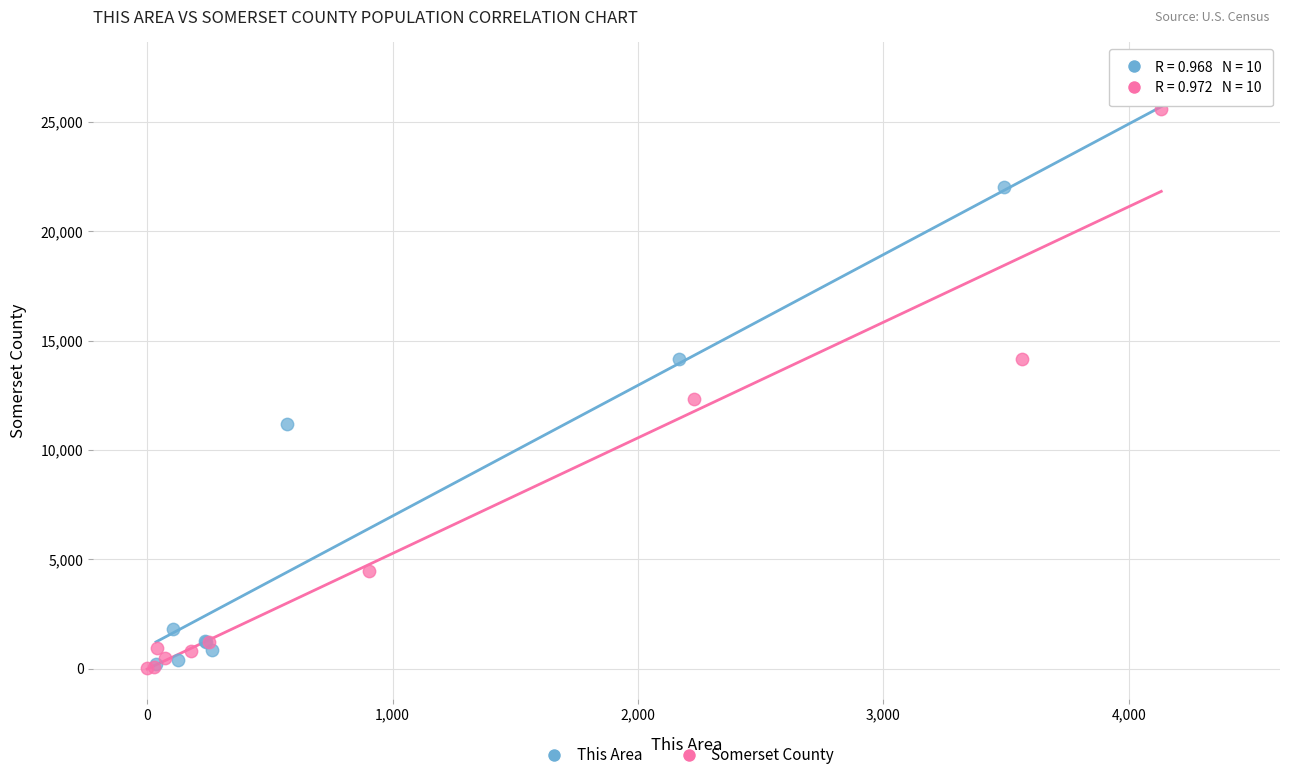

Which series has the widest spread of Y values?

This Area